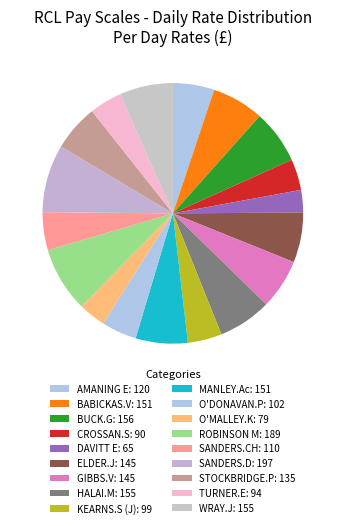

Combined, what portion of the pie is CROSSAN.S and HALAI.M?

10.5%